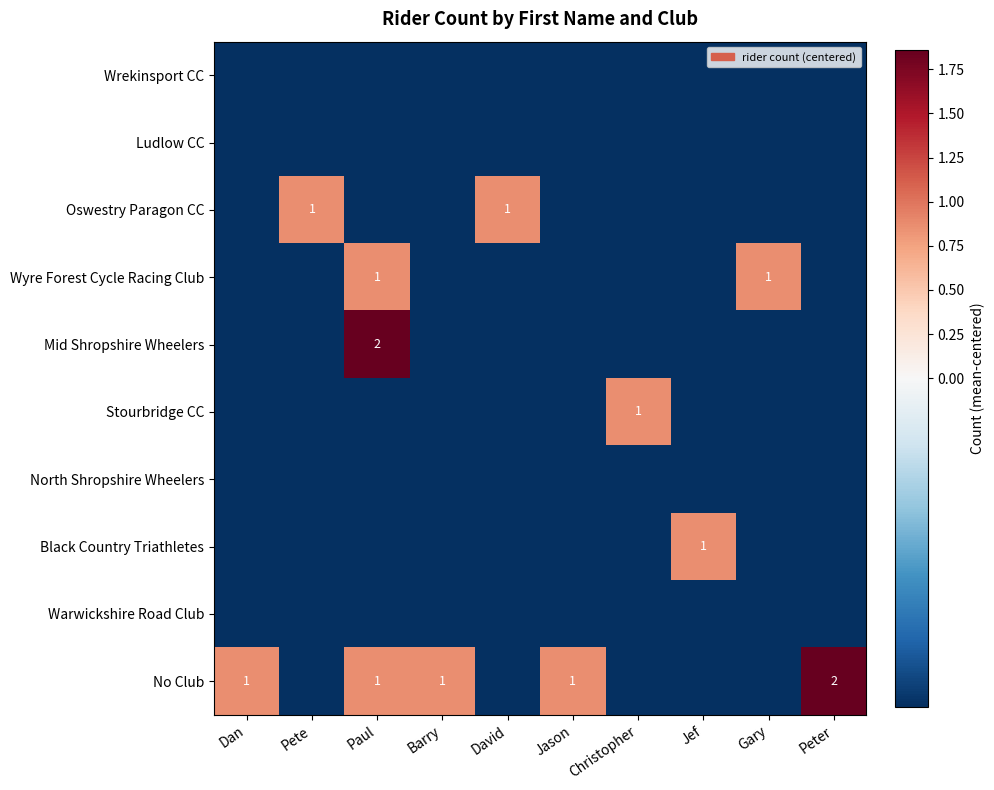

Which category has the lowest value in the Stourbridge CC series?

Dan